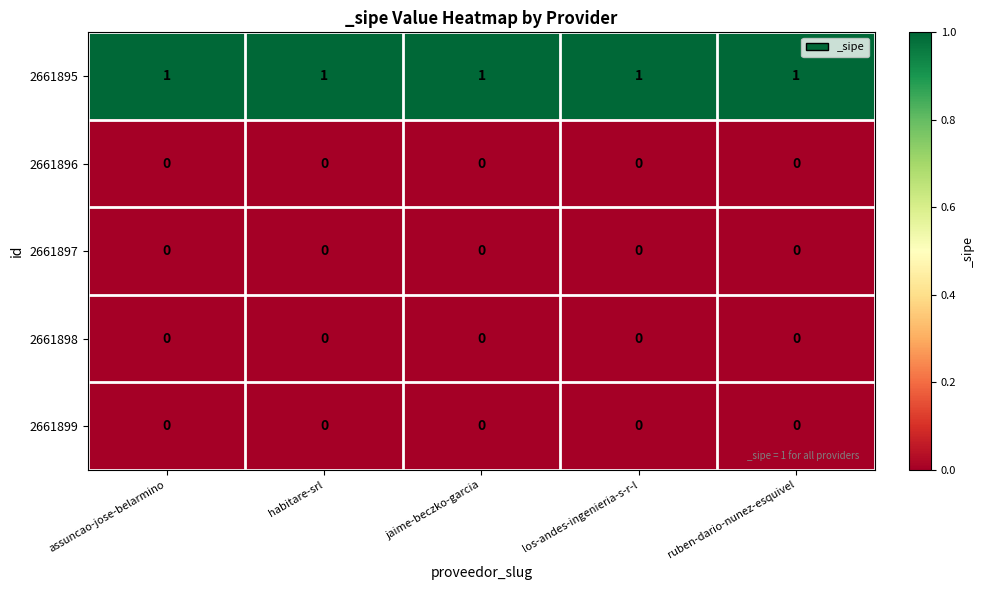

At how many categories does at least one series exceed 0?

5